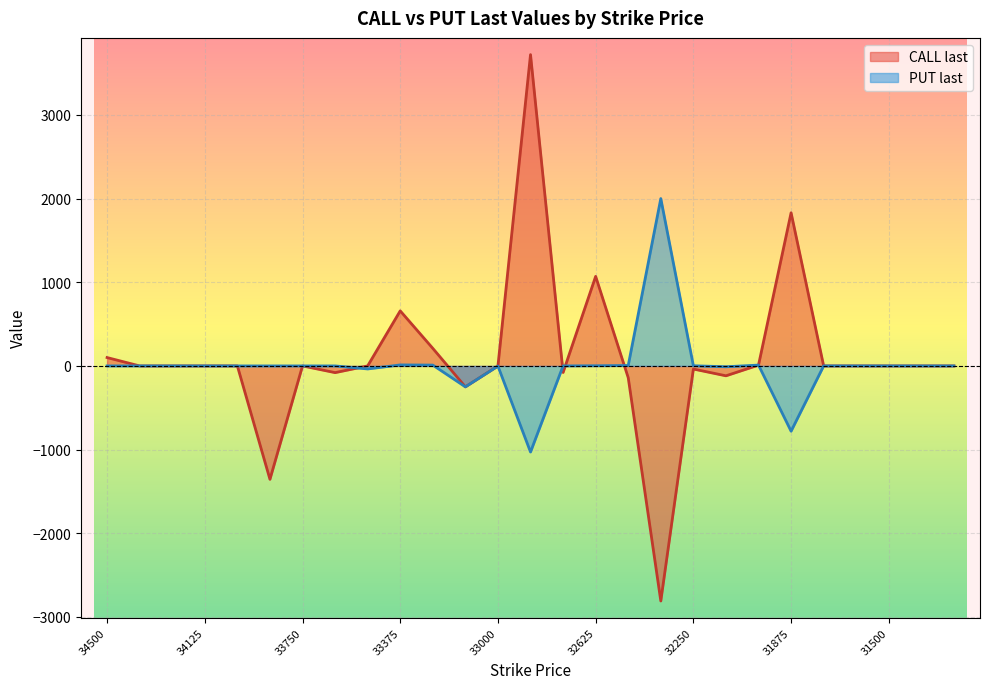

What is the smallest value displayed?

-2809